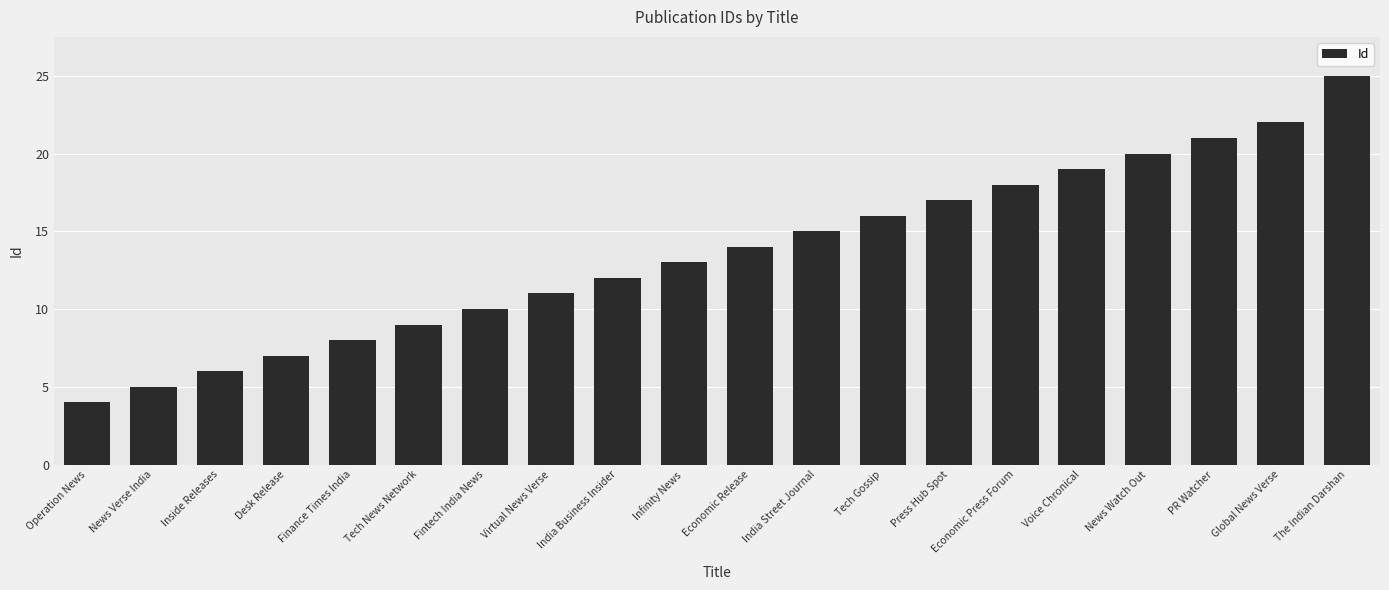

How many bars are there in total?

20